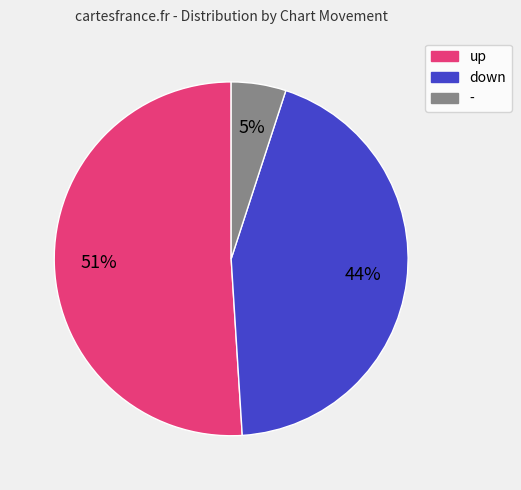

Is there any slice that represents more than half of the pie?

Yes